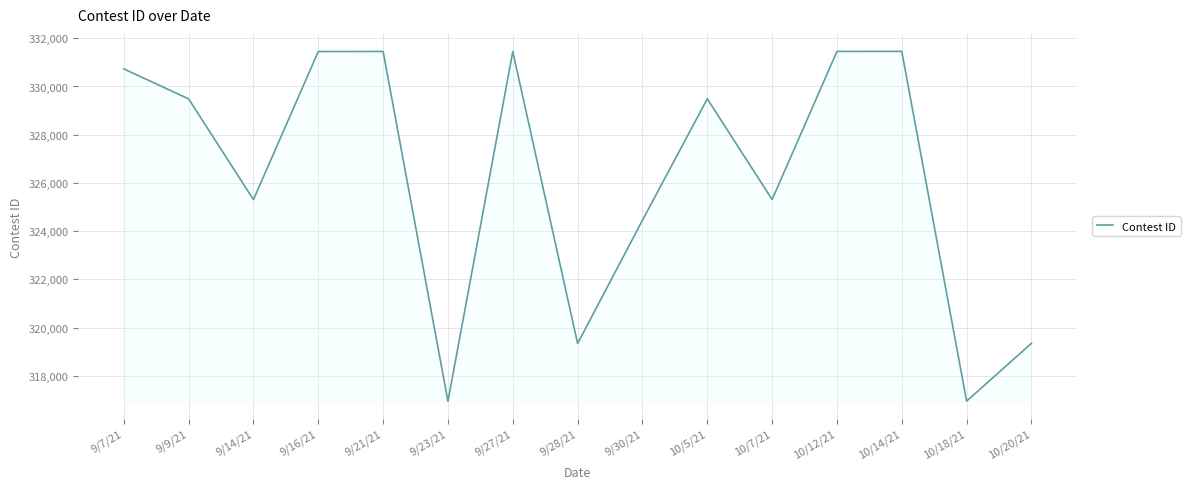

The value at 9/16/21 is 331450. True or false?

True